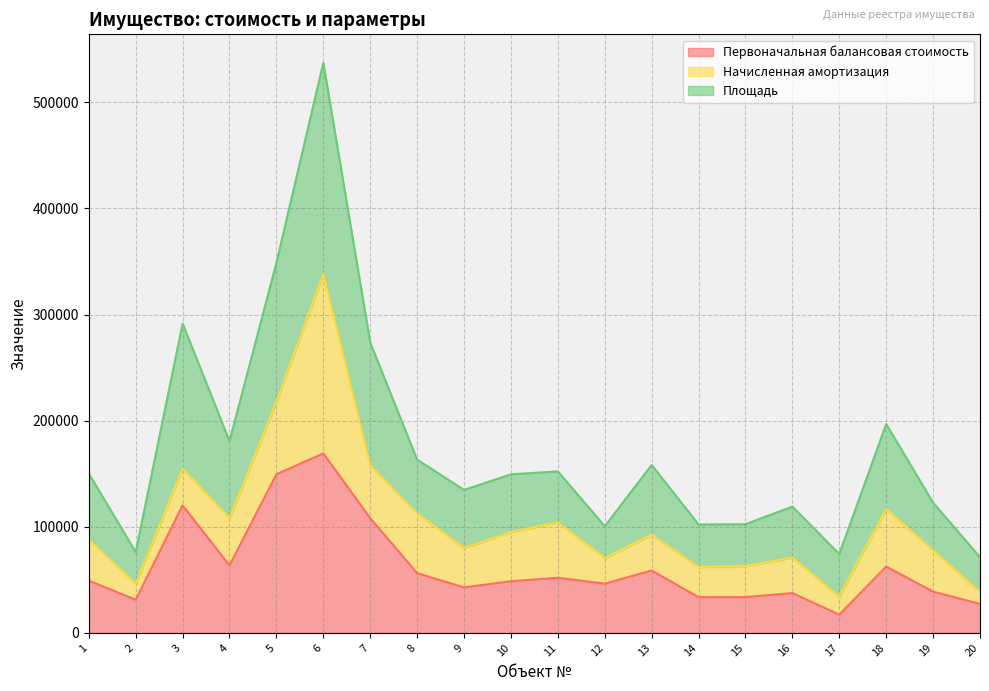

How many categories are shown in the chart?

20